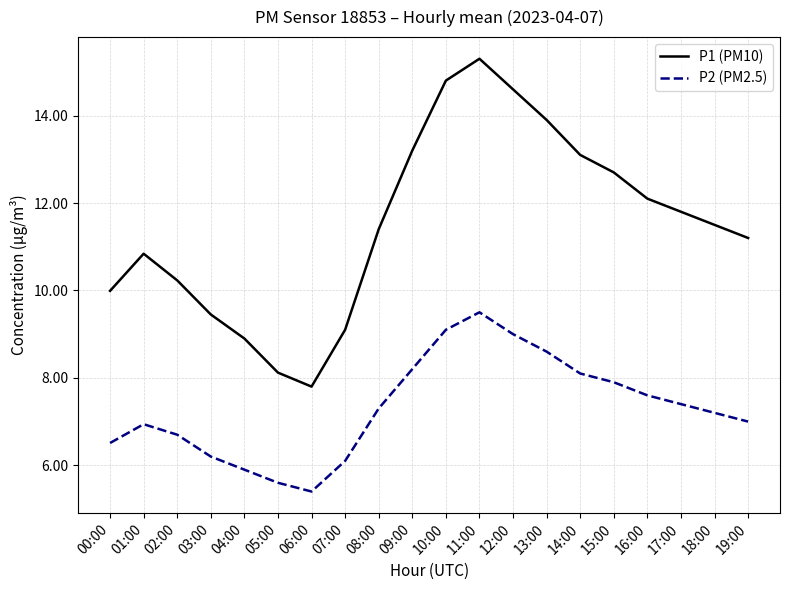

True or false: P1 (PM10) has more than 0 points higher than both neighbors.

True